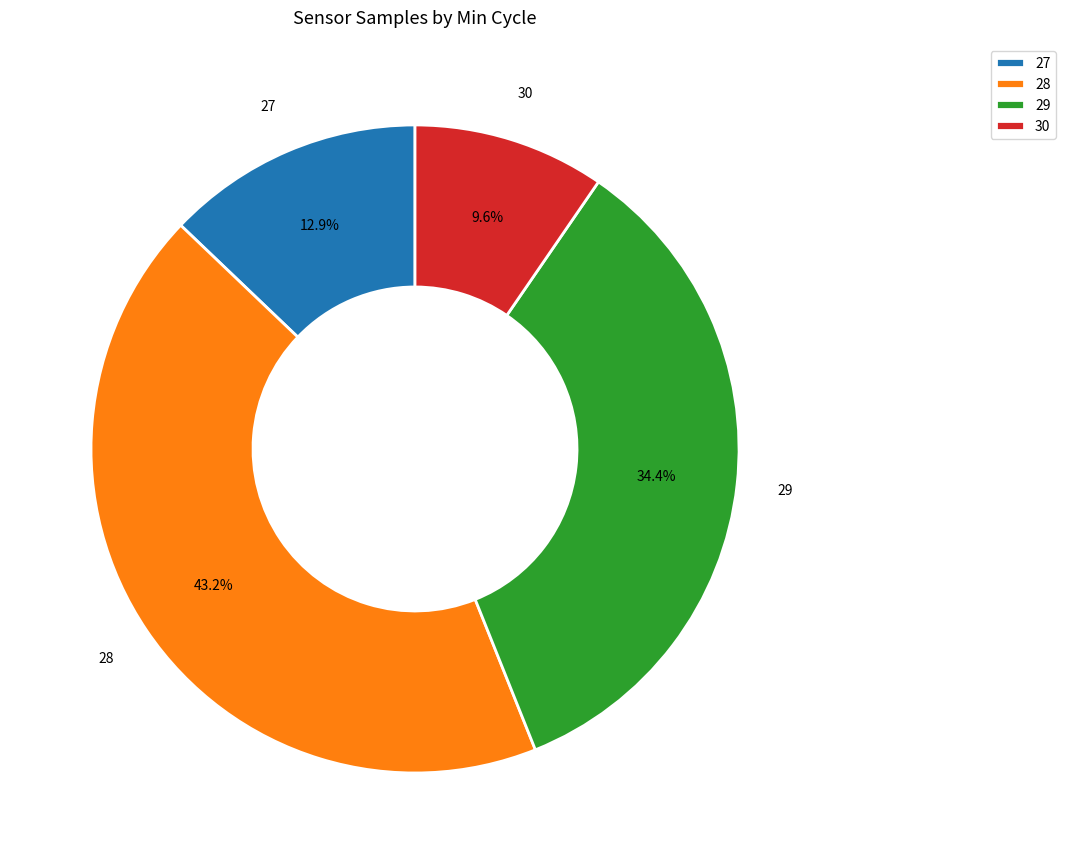

Does 29 represent more than half of the total?

No